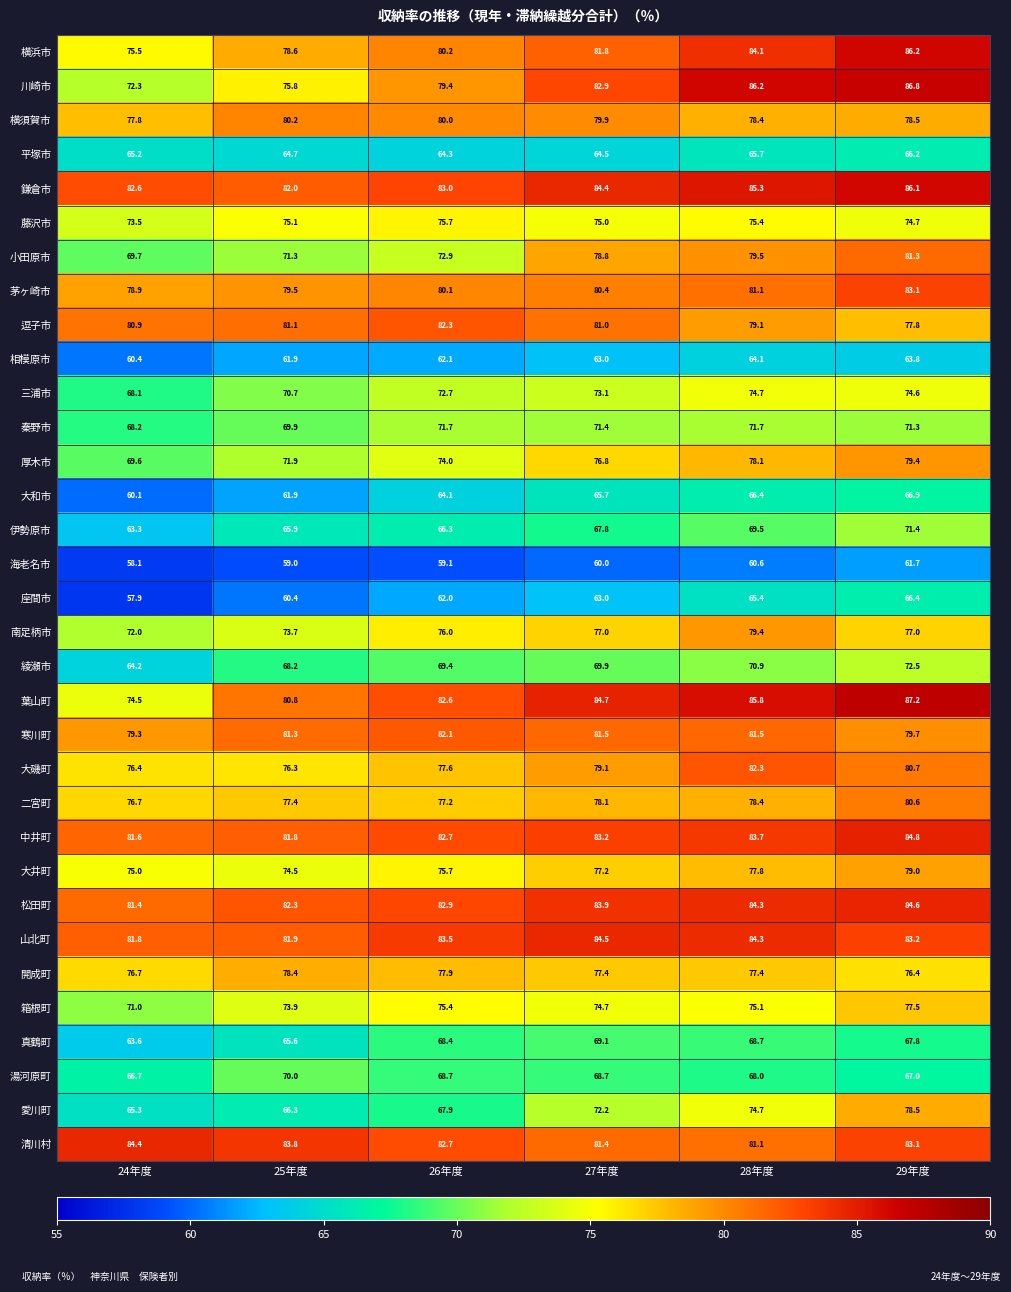

At which label does 葉山町 first exceed 84?

27年度